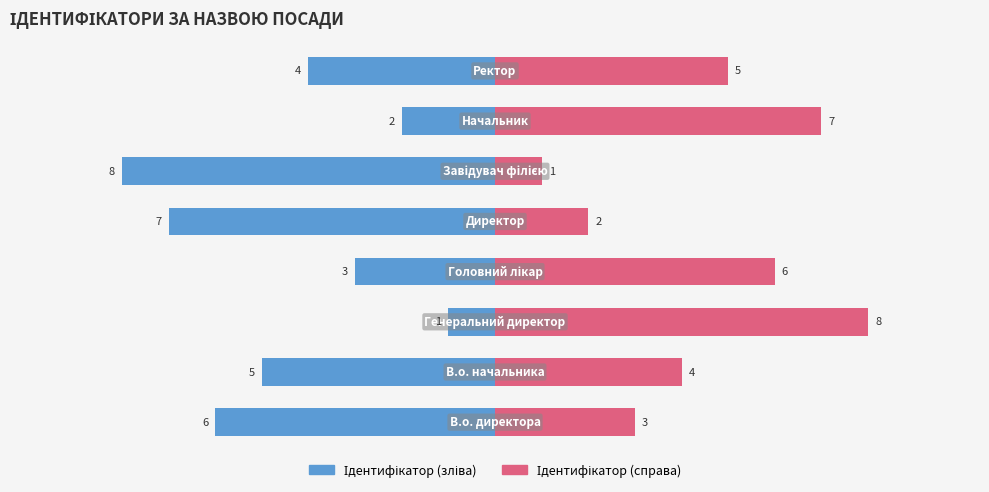

What is the difference between the highest and lowest values at 7?

9